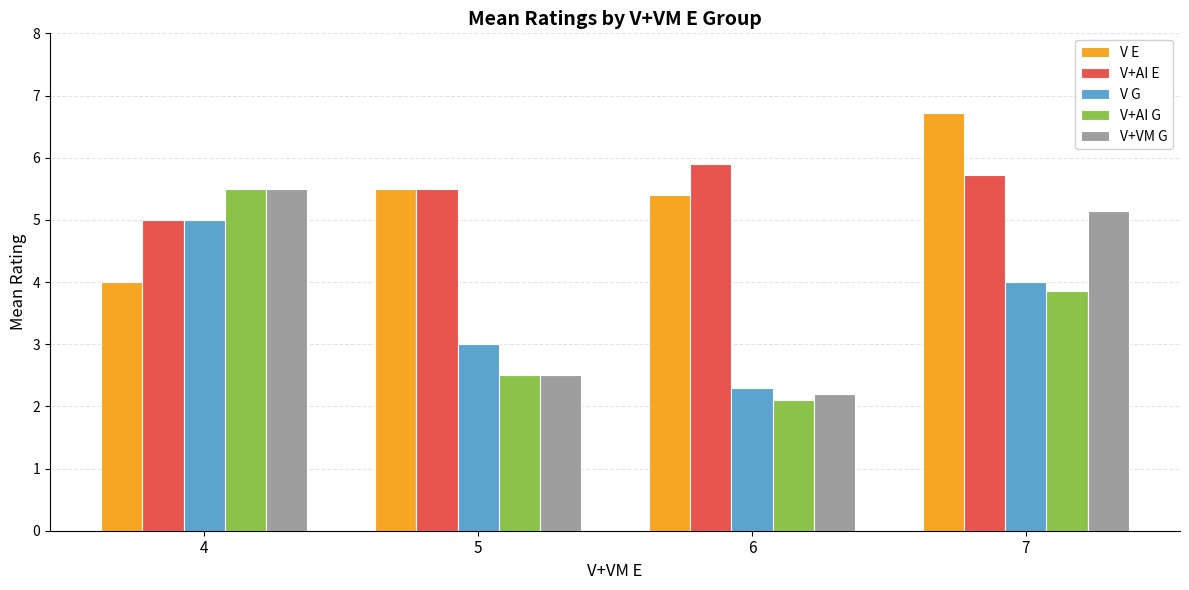

Does the chart contain stacked bars?

No